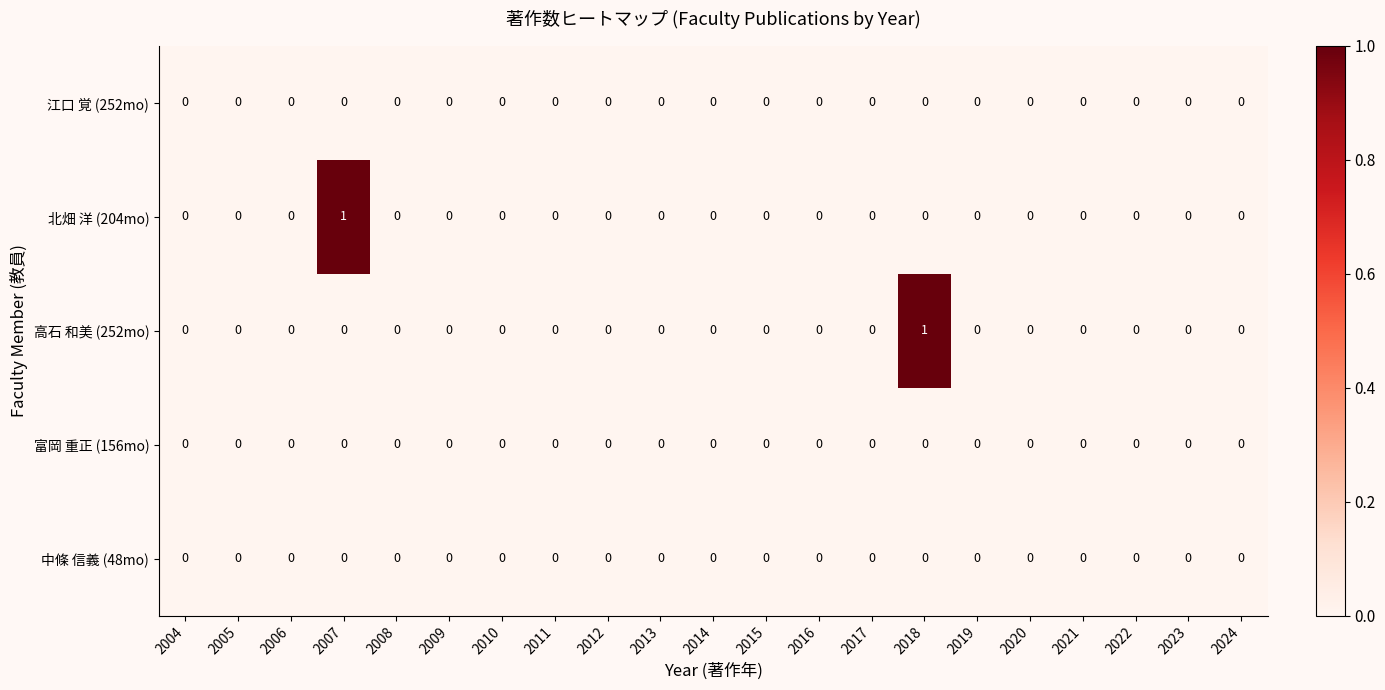

How many 高石 和美 (252mo) values are between 0 and 1?

21